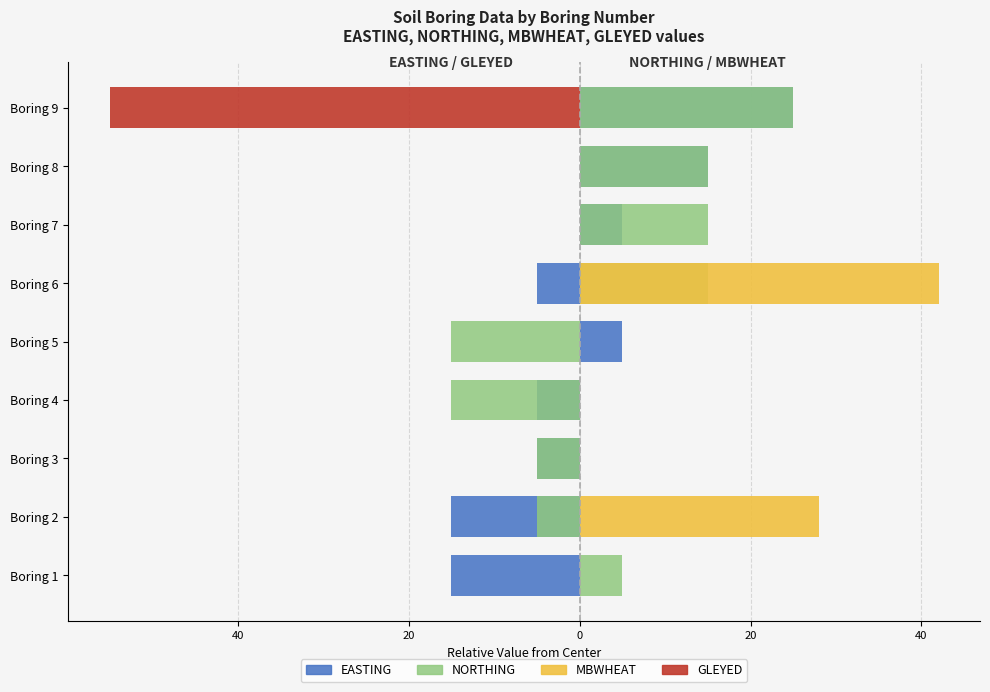

Between Boring 2 and Boring 4, which series saw the biggest shift?

MBWHEAT